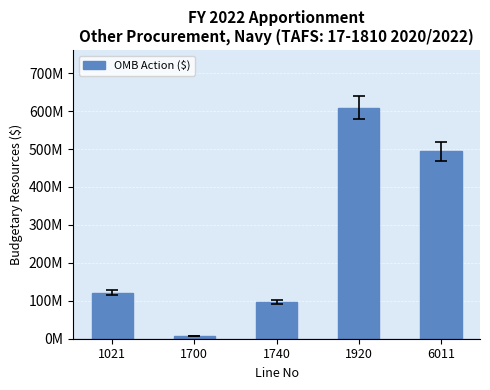

Reading left to right, extract all data points from this chart.

1021=121149000	1700=7706683	1740=96528796	1920=608907809	6011=493667619